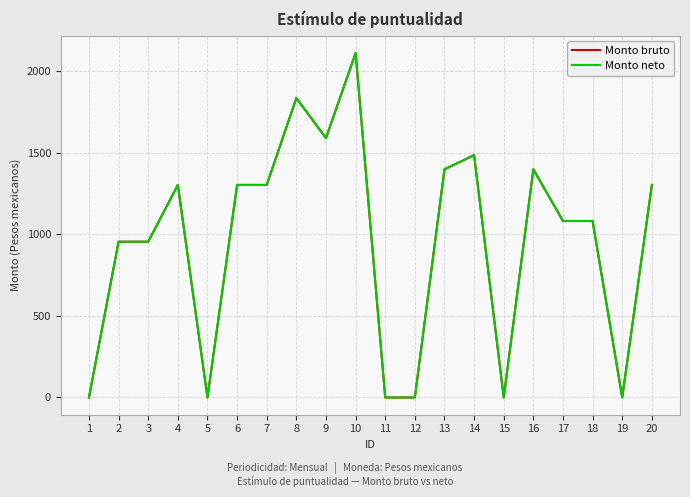

Does the chart display data point markers on the line(s)?

No